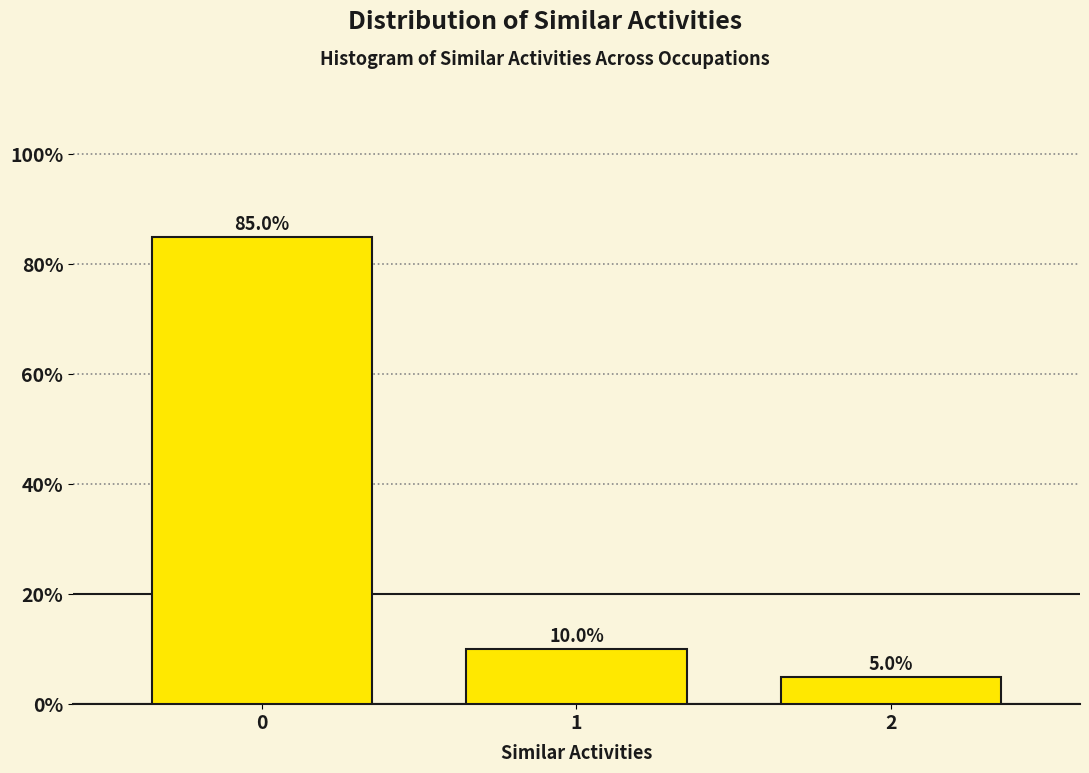

Reading right to left, transcribe all the data shown in this chart.

5	10	85